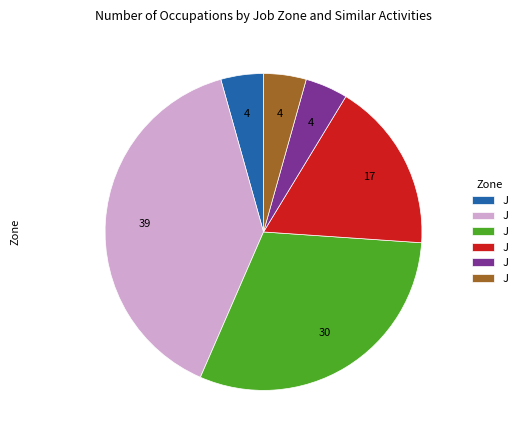

Is there a majority slice in this chart?

No